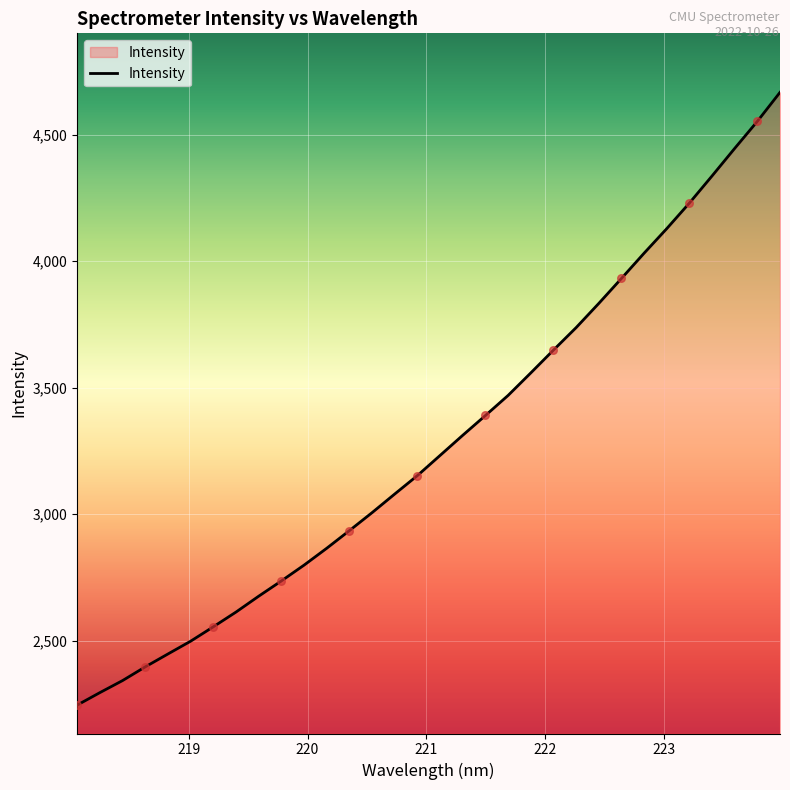

What is the maximum value shown in the chart?

4667.6